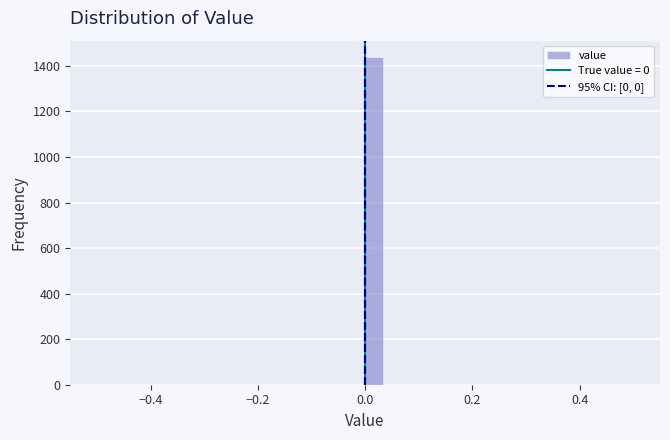

Around what value on the x-axis is the tallest bar? Give the approximate position of its centre, as read against the axis.

0.02